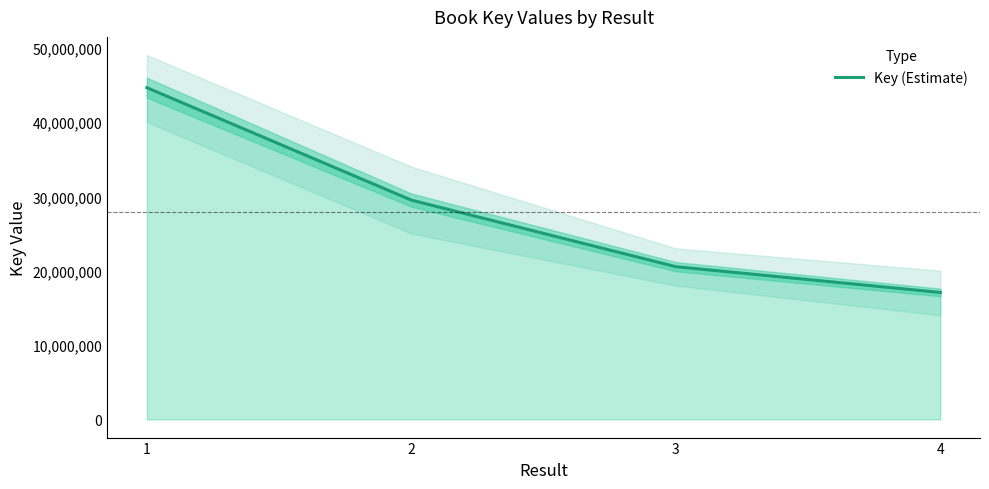

What is the average value?

27931922